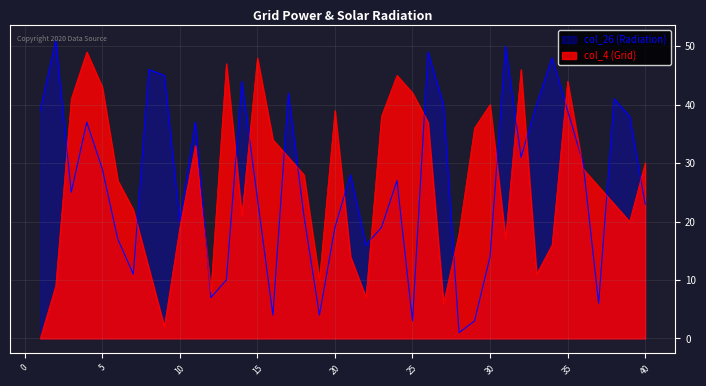

At which category does the chart reach its minimum across all series?

28